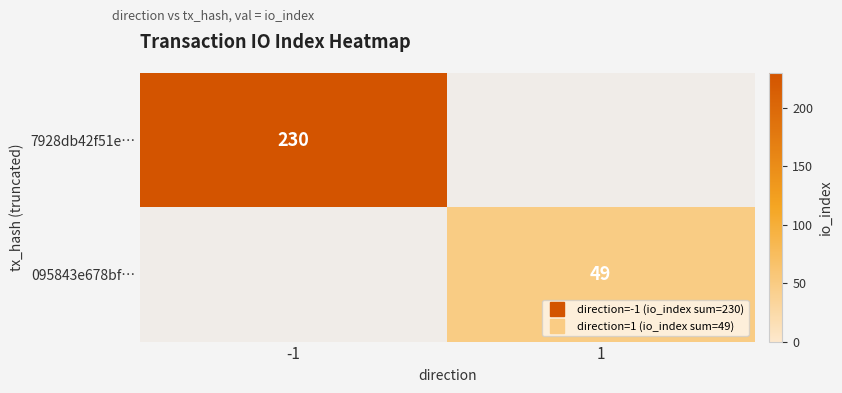

List the labels in order of 095843e678bf… value, smallest first.

-1, 1